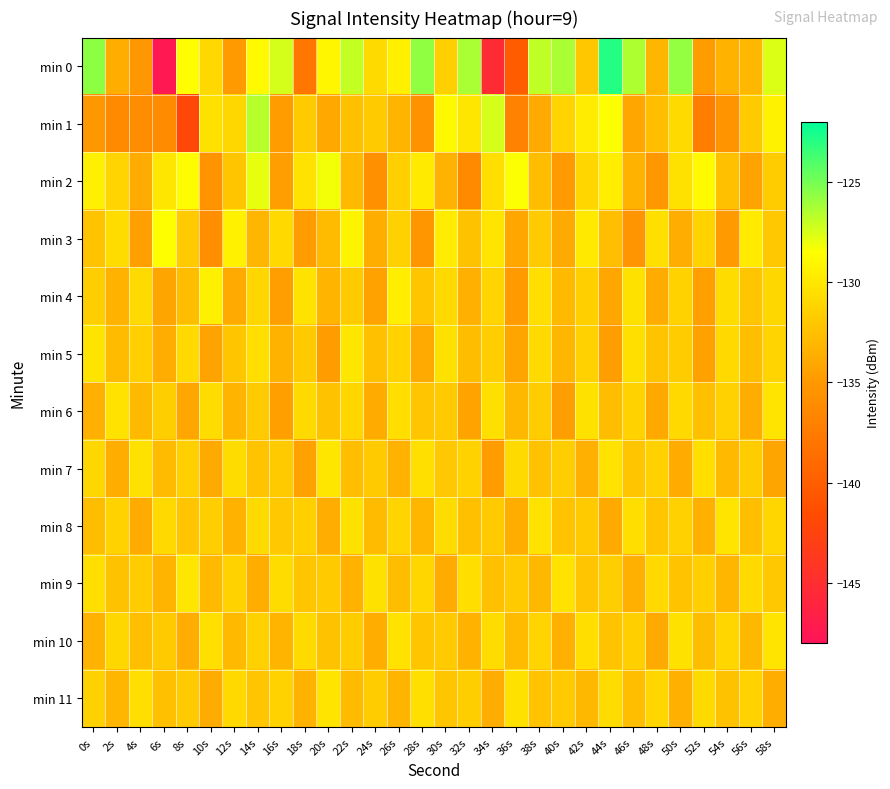

Which series has the largest total across all categories?

min 0